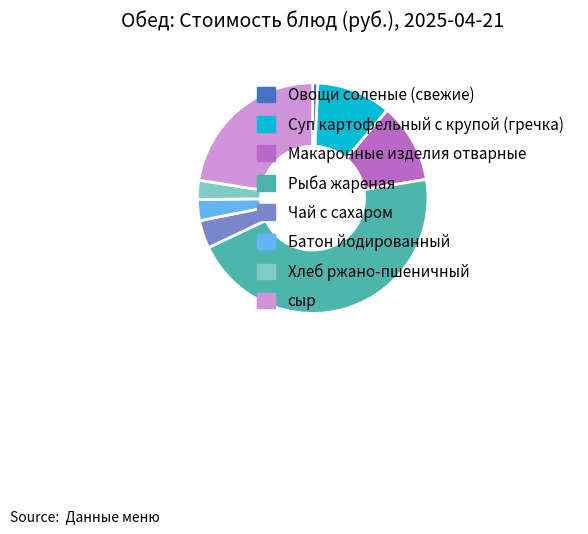

Between Овощи соленые (свежие) and Рыба жареная, which is larger?

Рыба жареная